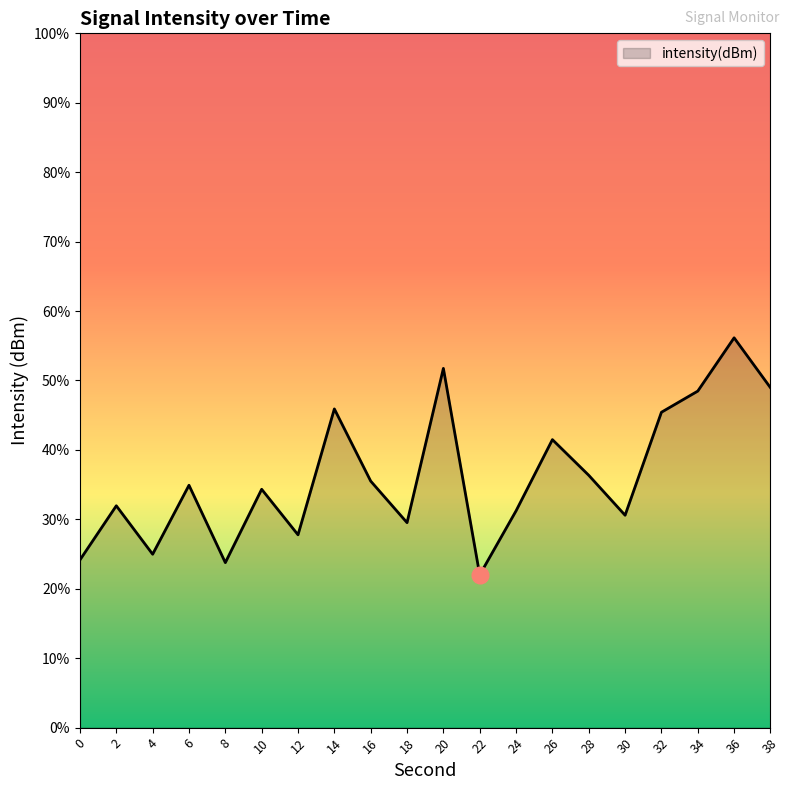

What is the change in value from 34 to 38?

+0.1